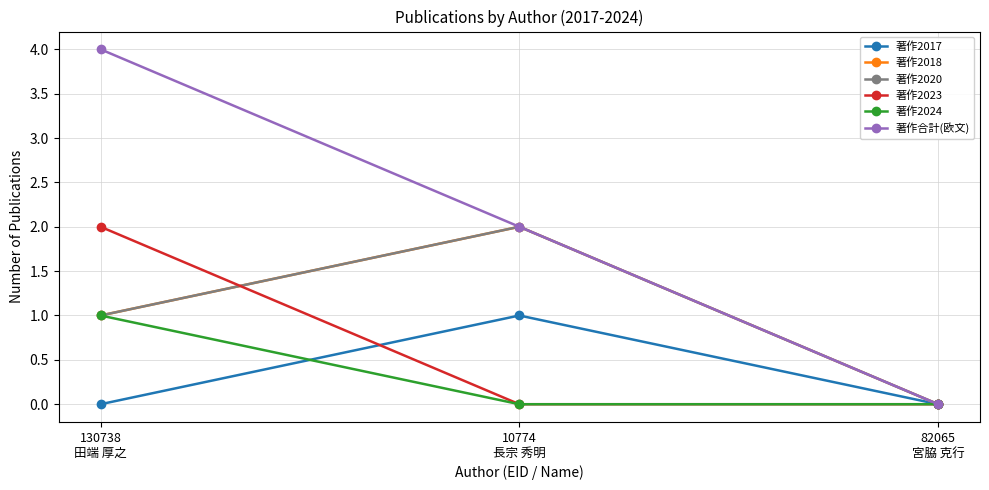

What is the label of the 2nd point from the right?

10774
長宗 秀明